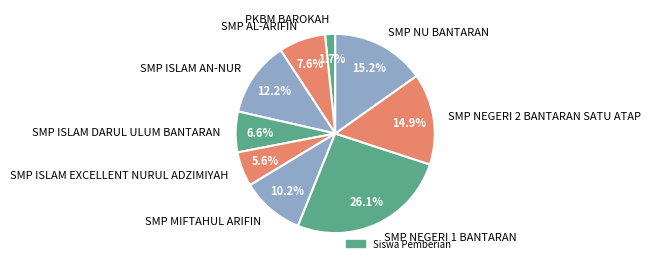

How many segments does this pie chart have?

9